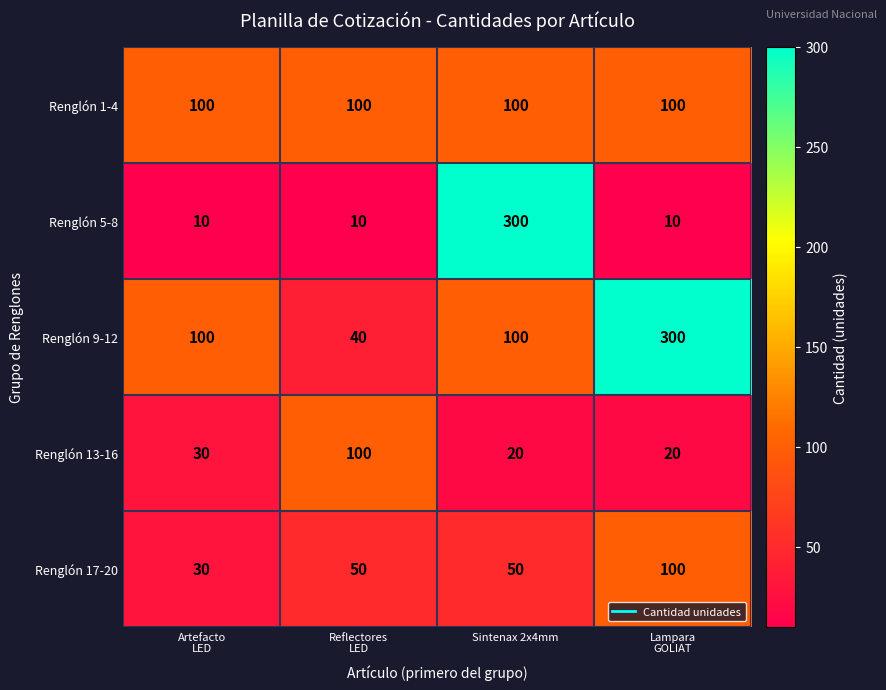

How many data points does each series have?

4